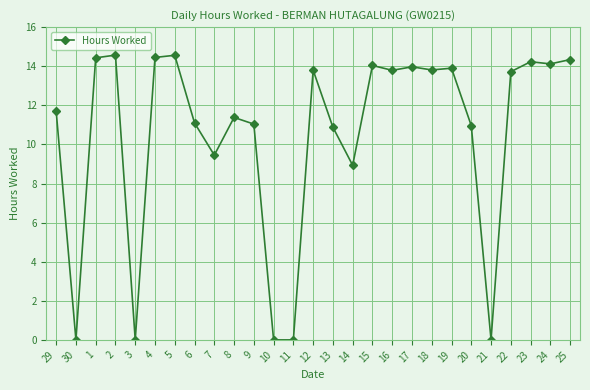

What is the difference between the maximum and second lowest values?

14.6